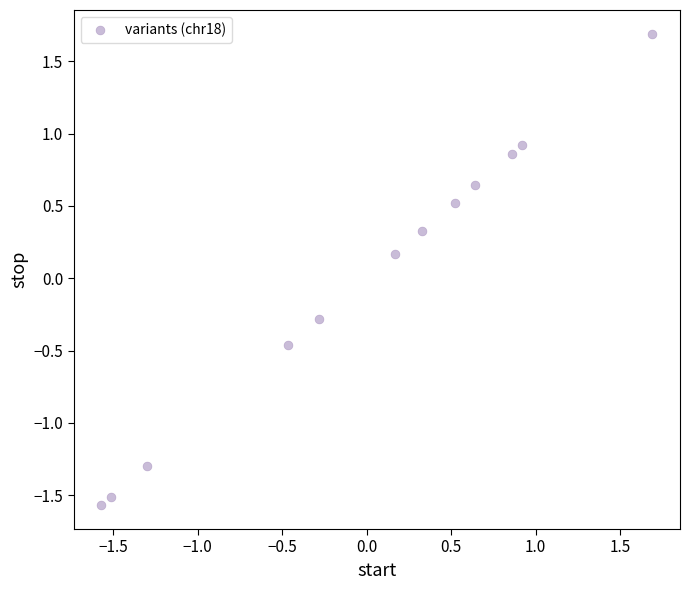

What is the range of Y values (max minus min)?

3.3